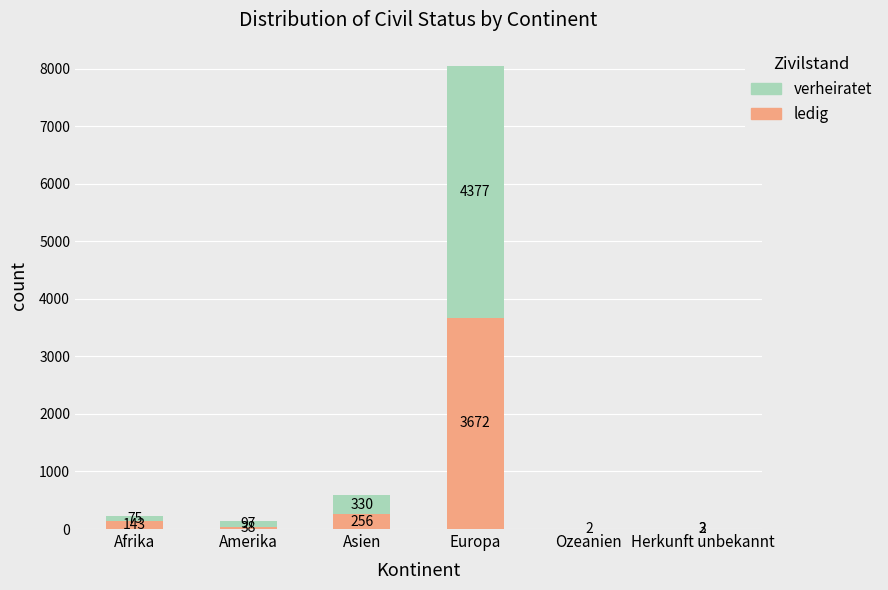

Are the bars grouped side by side (vs. stacked)?

No